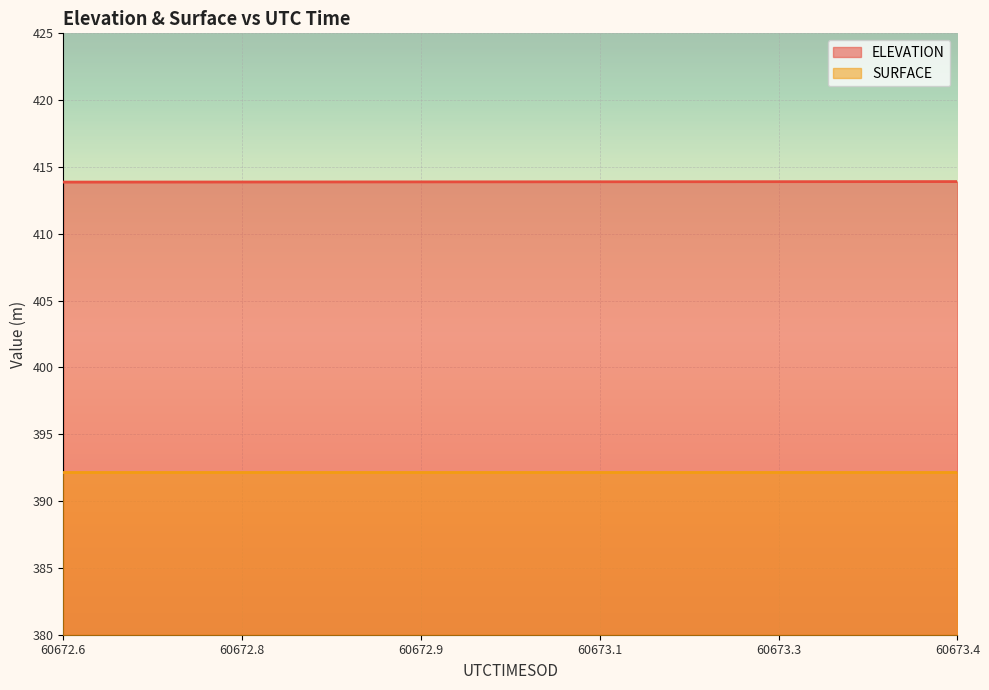

Reading left to right, what are all the values shown in this chart?

413.9	413.9	413.9	413.9	413.9	413.9	413.9	413.9	413.9	413.9	413.9	413.9	413.9	413.9	413.9	413.9	413.9	413.9	413.9	413.9